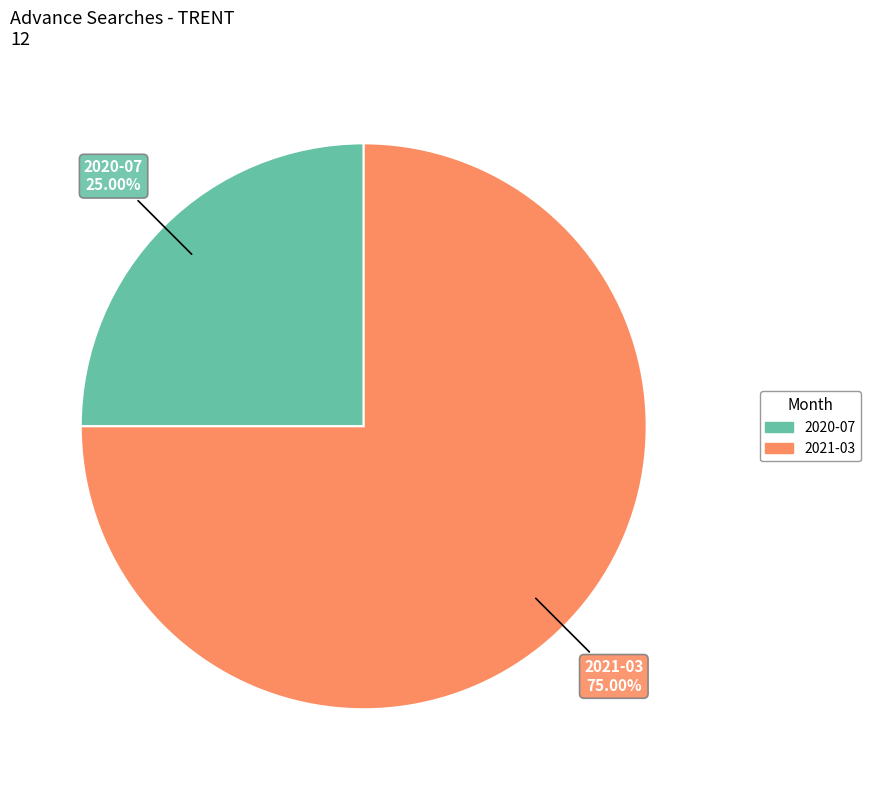

To the nearest percent, what percentage of the pie is 2020-07?

25%